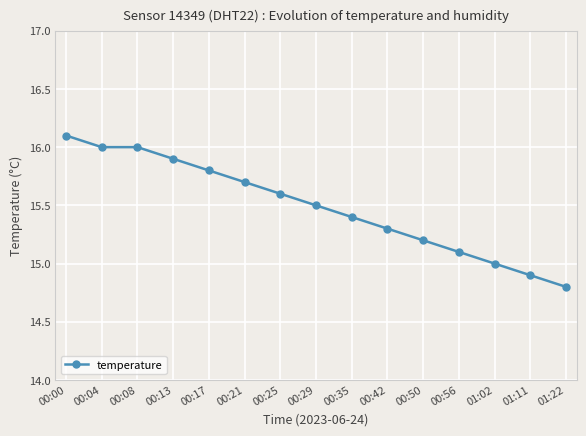

What is the ratio of the value at 01:11 to the value at 01:22?

1.0